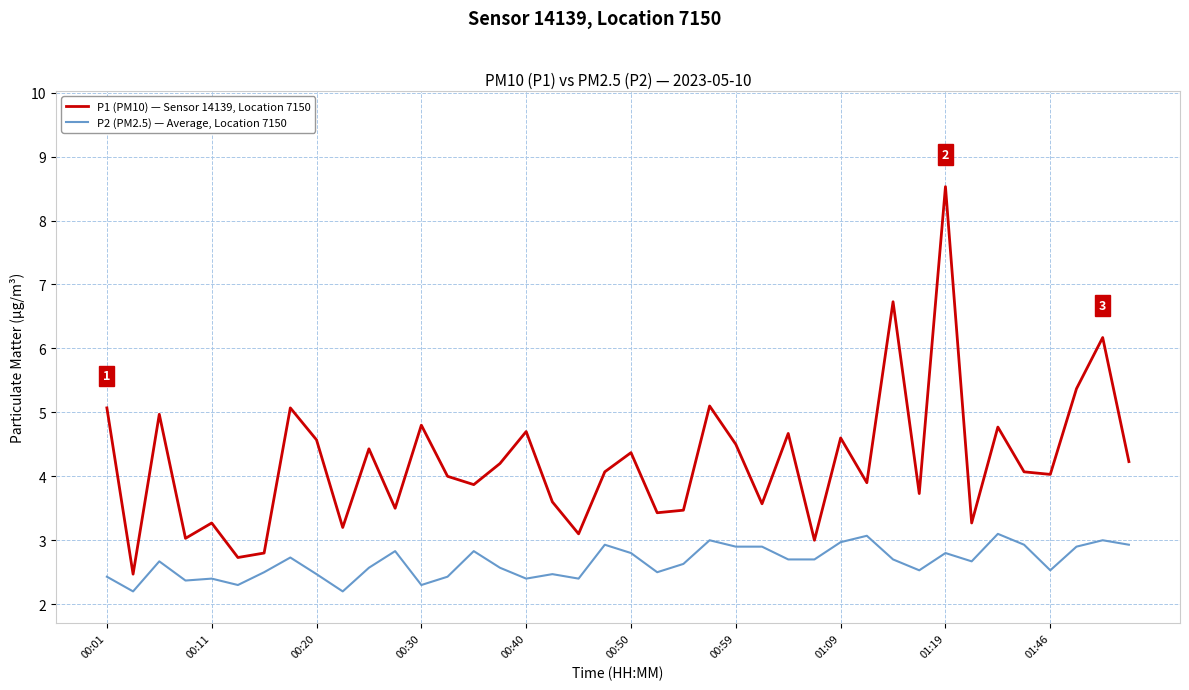

What is the maximum value for P1 (PM10) — Sensor 14139, Location 7150?

8.5